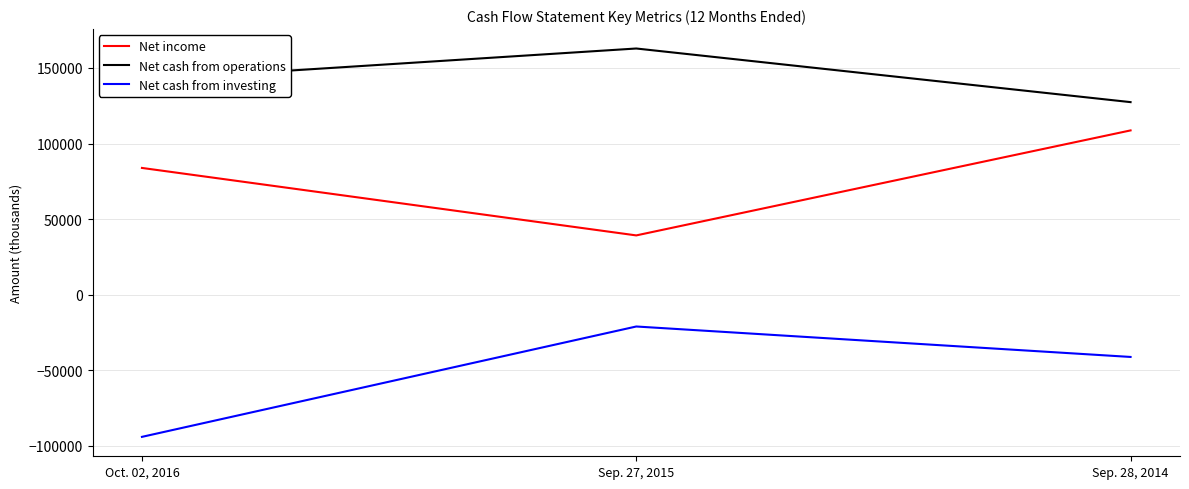

What is the lowest value of the Net cash from investing series?

-94015